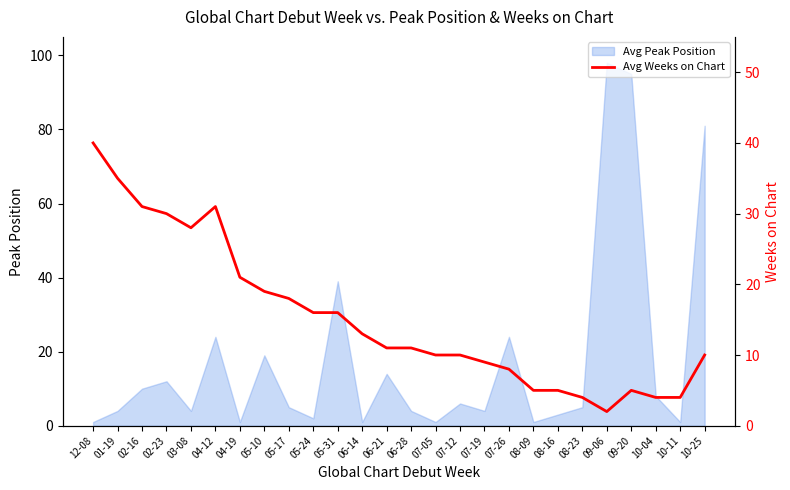

At which label is Avg Peak Position closest to 49?

05-31